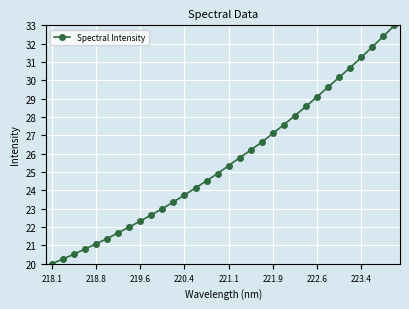

What is the value of the 3rd point from the left?

20.5